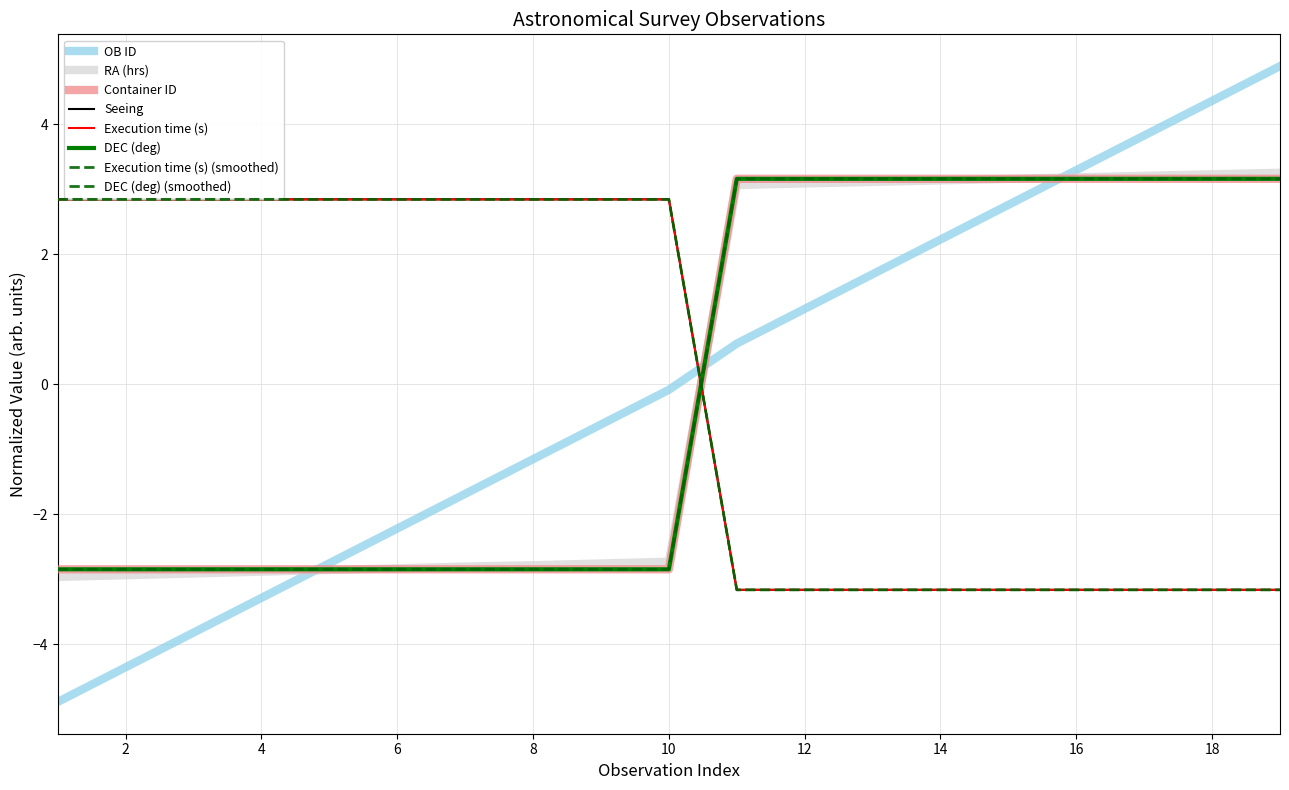

Does the chart have visible grid lines?

Yes